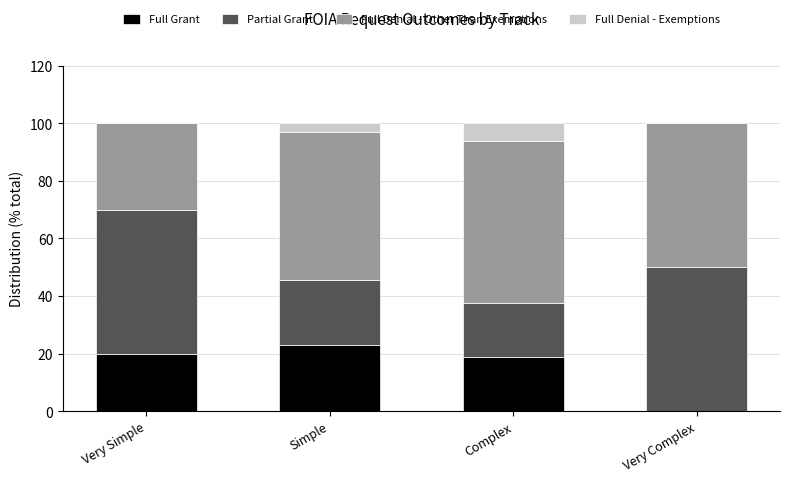

Read the Full Grant value at Complex.

18.8